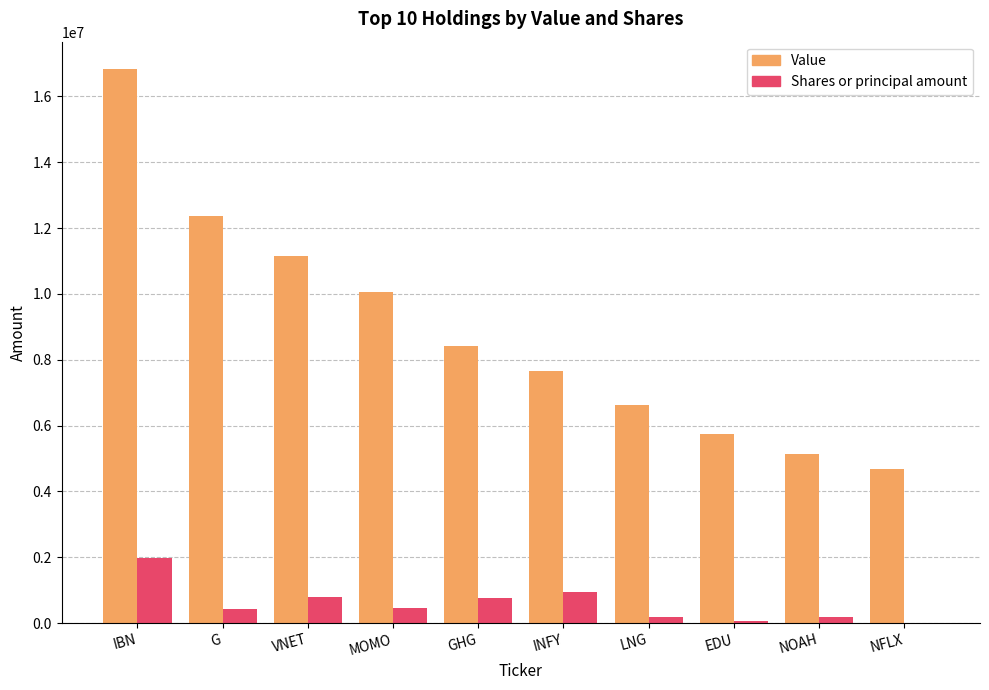

What is the greatest value displayed?

16819000